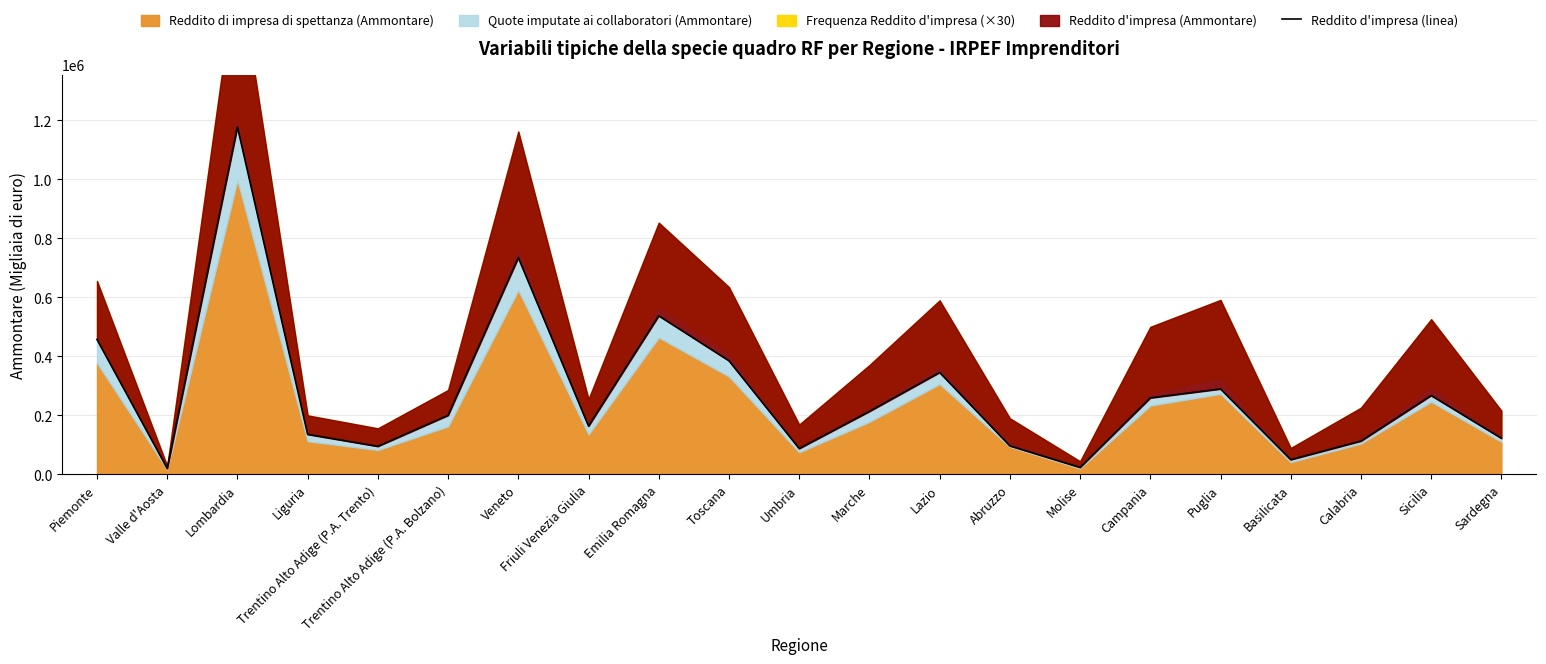

Does the chart have visible grid lines?

Yes